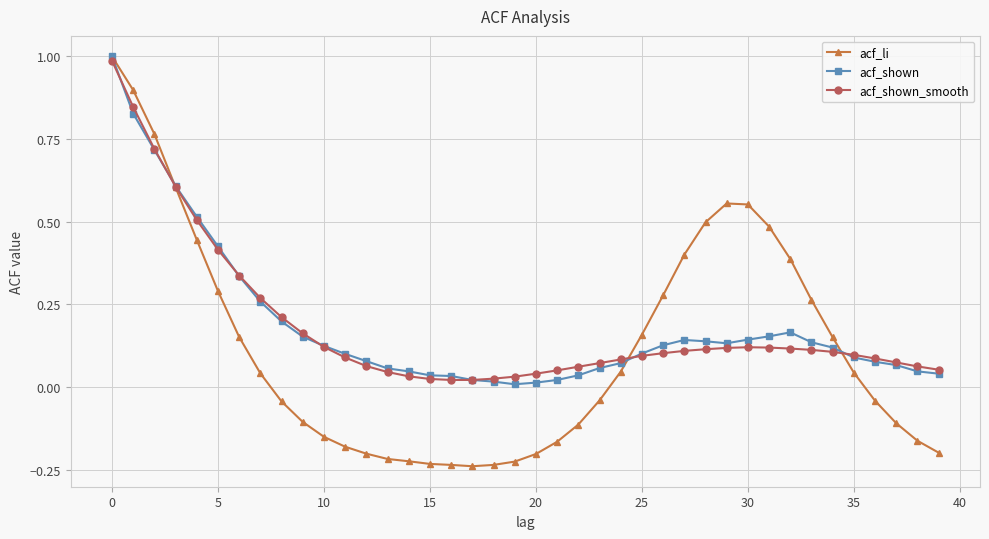

What is the maximum value shown in the chart?

1.0